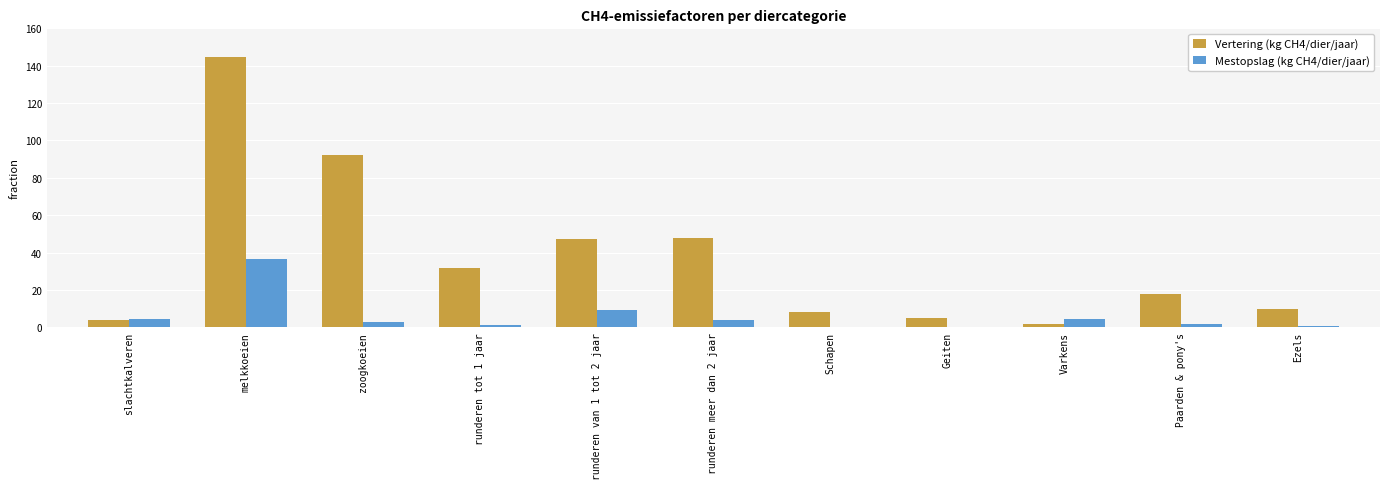

Which label corresponds to the largest value in the chart?

melkkoeien